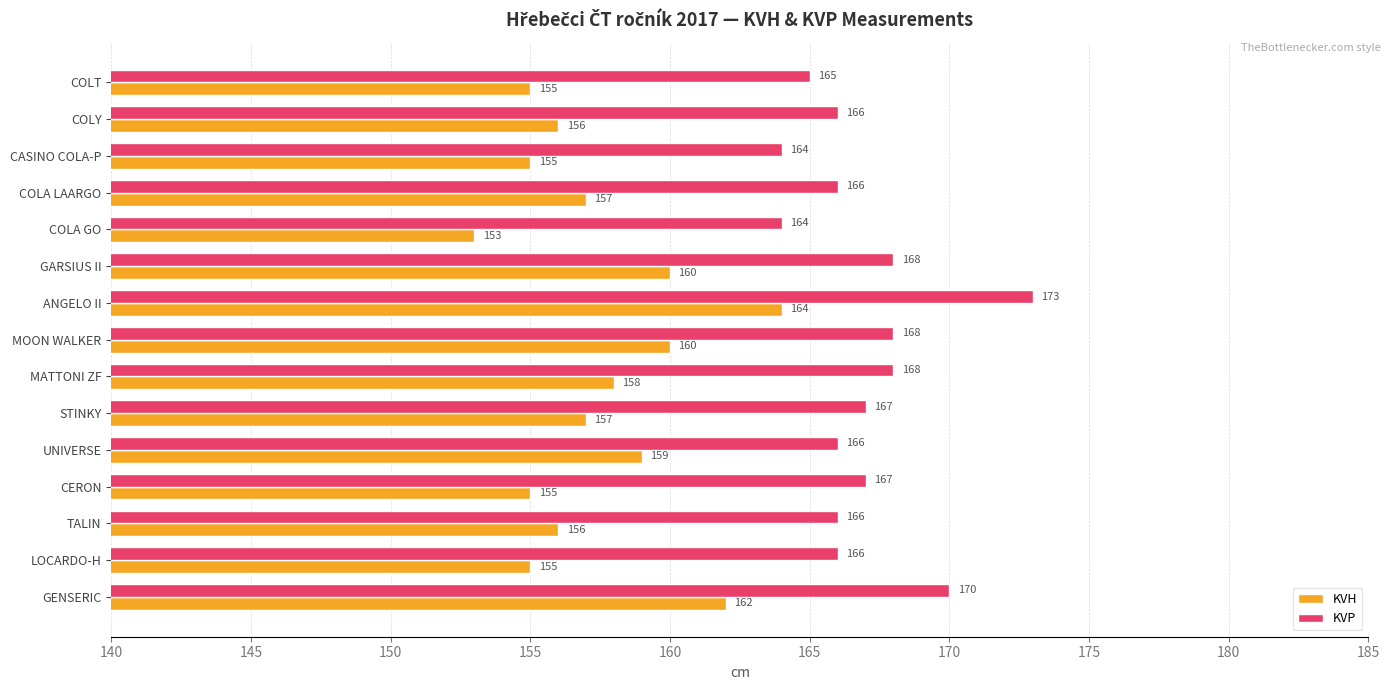

Rank the series at TALIN from lowest to highest value.

KVH, KVP